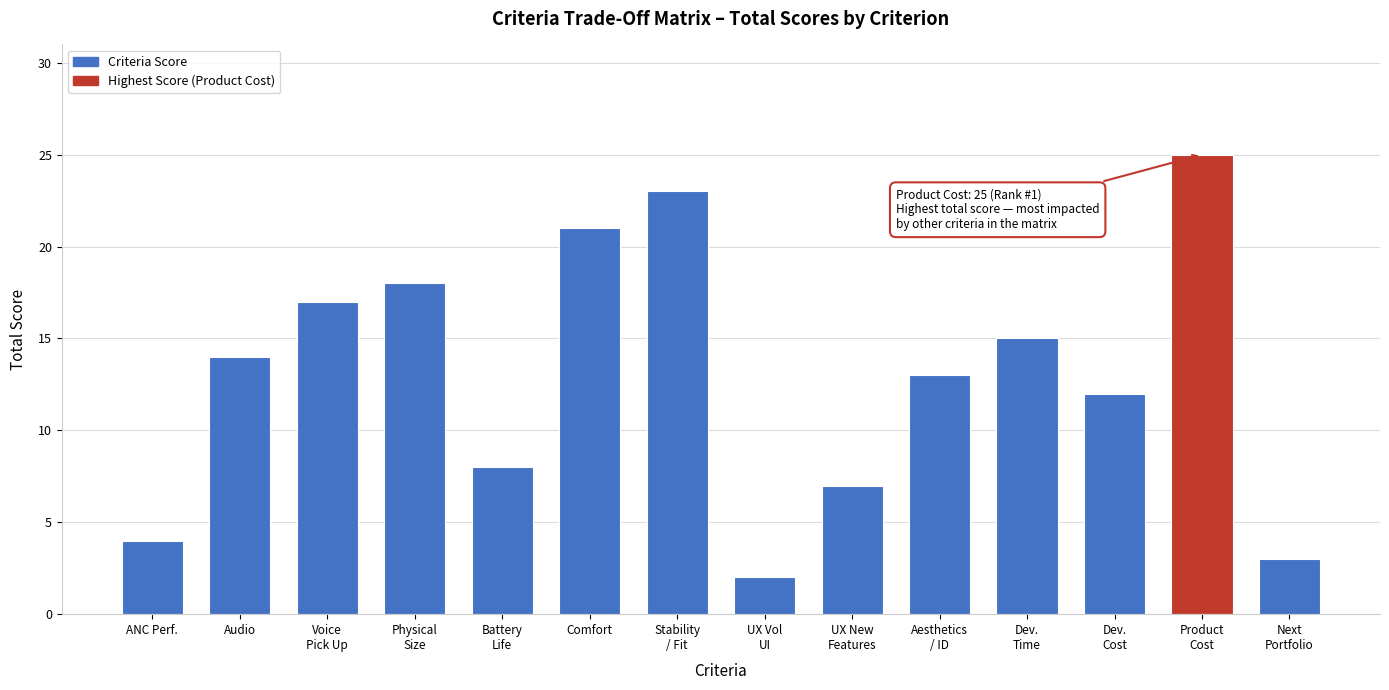

Reading left to right, extract all data points from this chart.

4	14	17	18	8	21	23	2	7	13	15	12	25	3